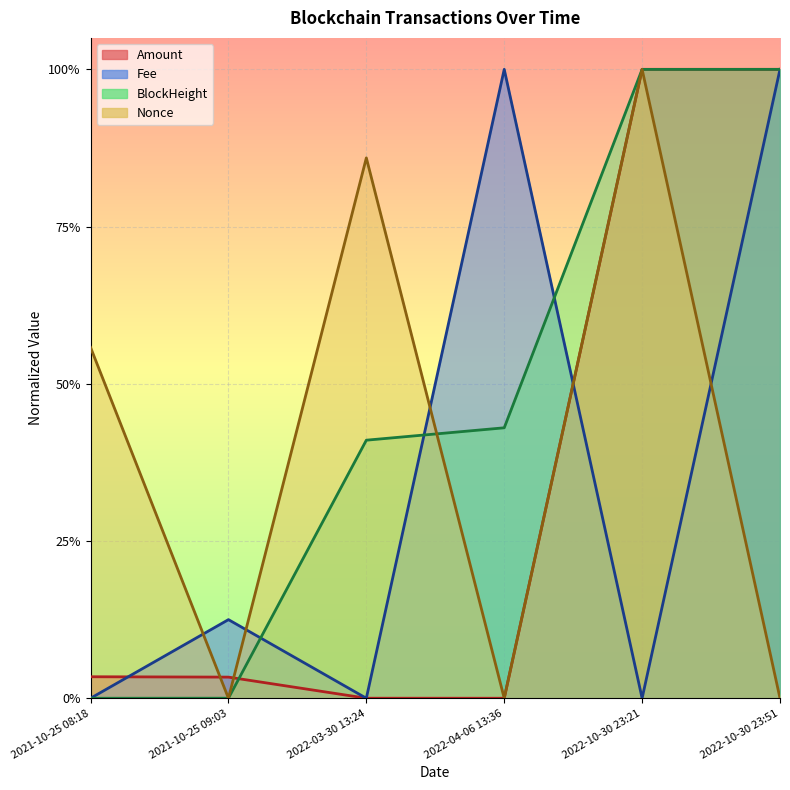

What is the difference between the maximum and second lowest values in the BlockHeight series?

1.0